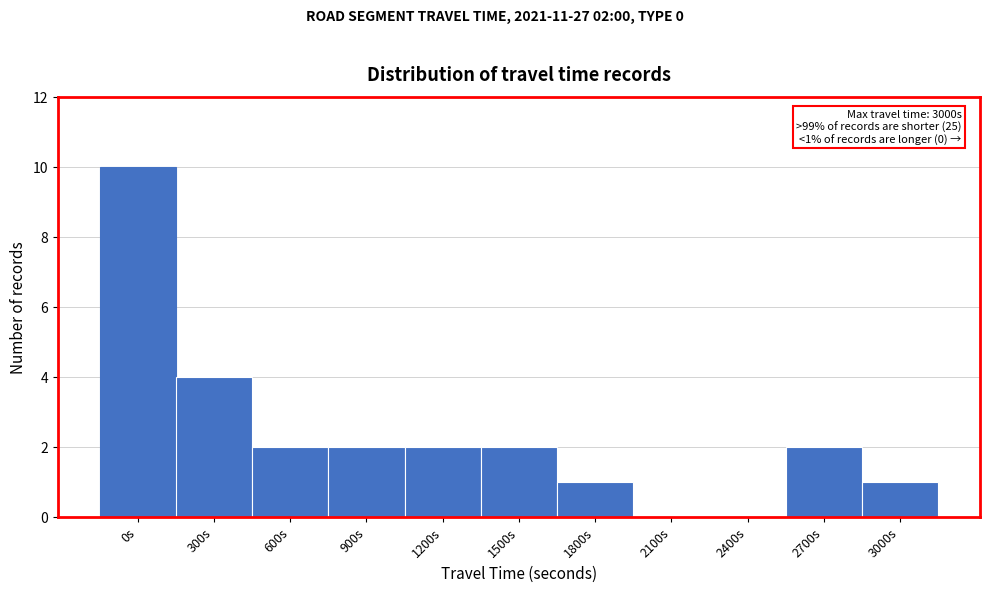

Reading left to right, list all the values displayed in this chart.

0s=10	300s=4	600s=2	900s=2	1200s=2	1500s=2	1800s=1	2100s=0	2400s=0	2700s=2	3000s=1